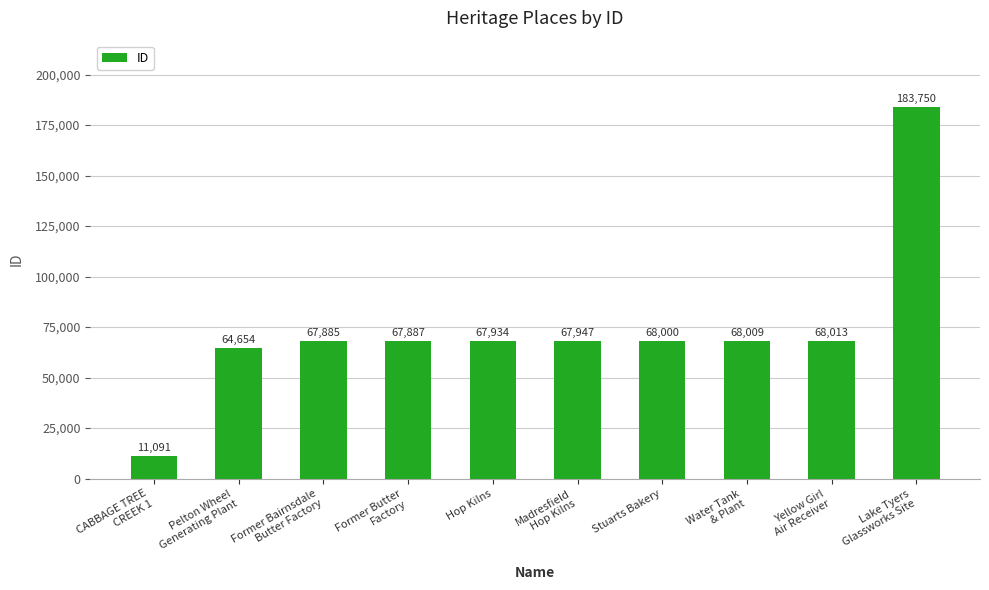

What is the difference between the values at CABBAGE TREE
CREEK 1 and Hop Kilns?

56843